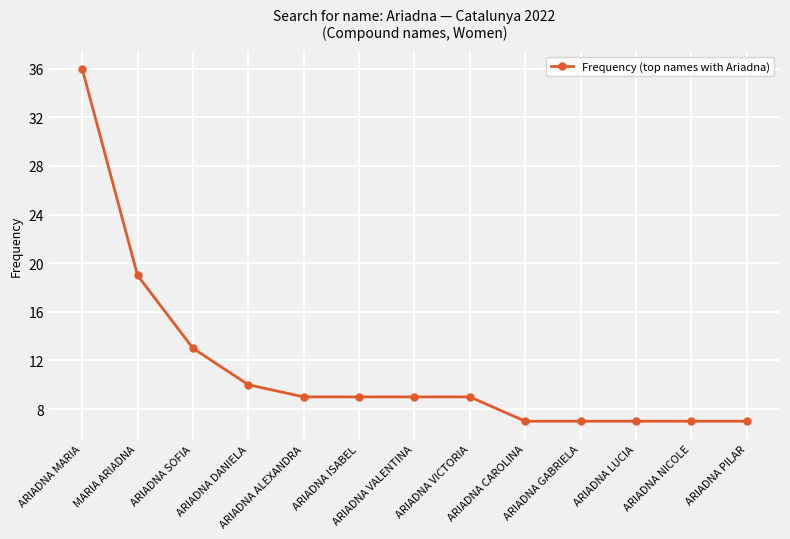

What is the ratio of the value at ARIADNA GABRIELA to the value at ARIADNA DANIELA?

0.7